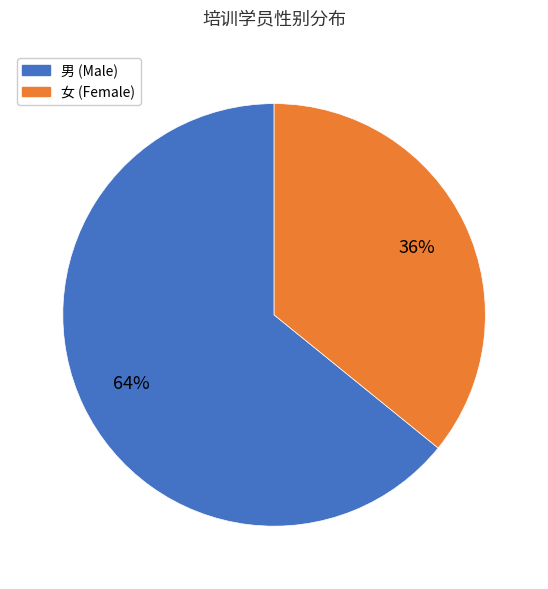

Between 女 and 男, which is larger?

男